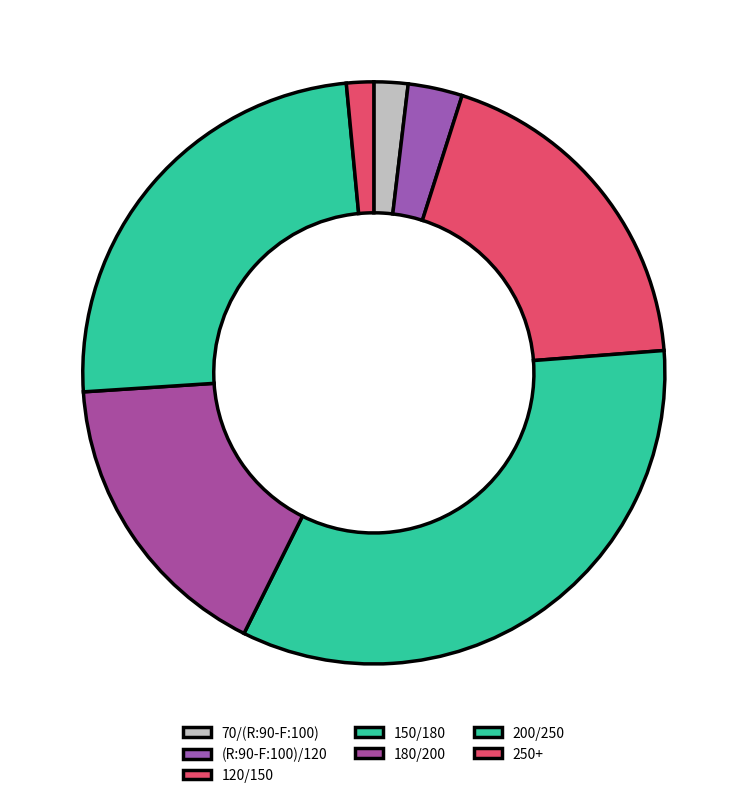

Does 200/250 account for over 50% of the chart?

No